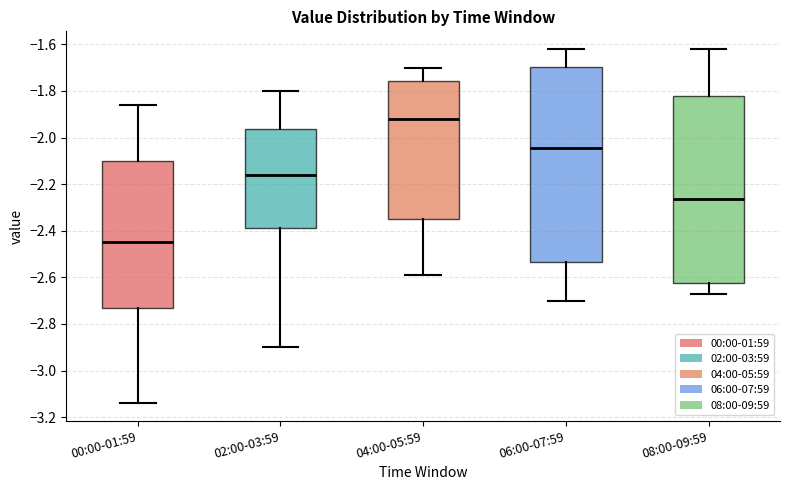

Where does the median line of the box for 06:00-07:59 sit on the y-axis? The values are not printed on the chart, so give them approximately, as read against the axis.

-2.04